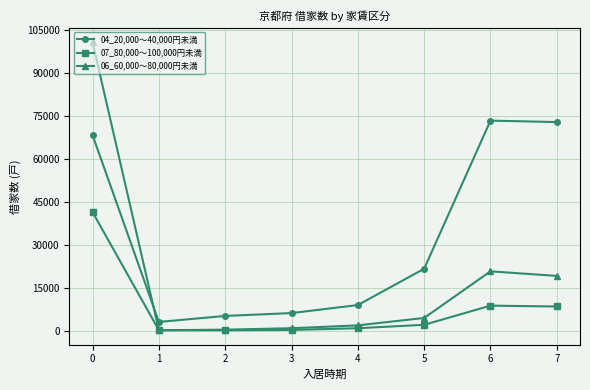

The value of 07_80,000～100,000円未満 at 0 is 41400. True or false?

True